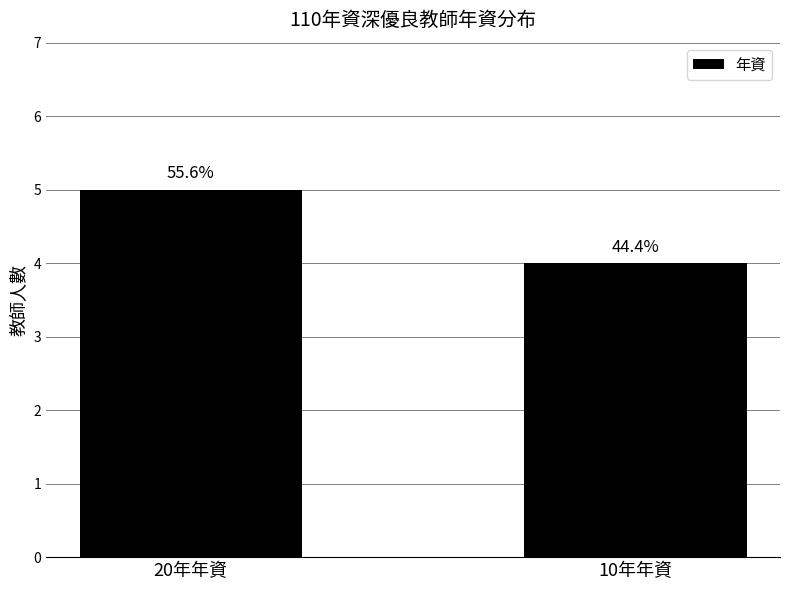

True or false: the data shows 8 at 20年年資.

False